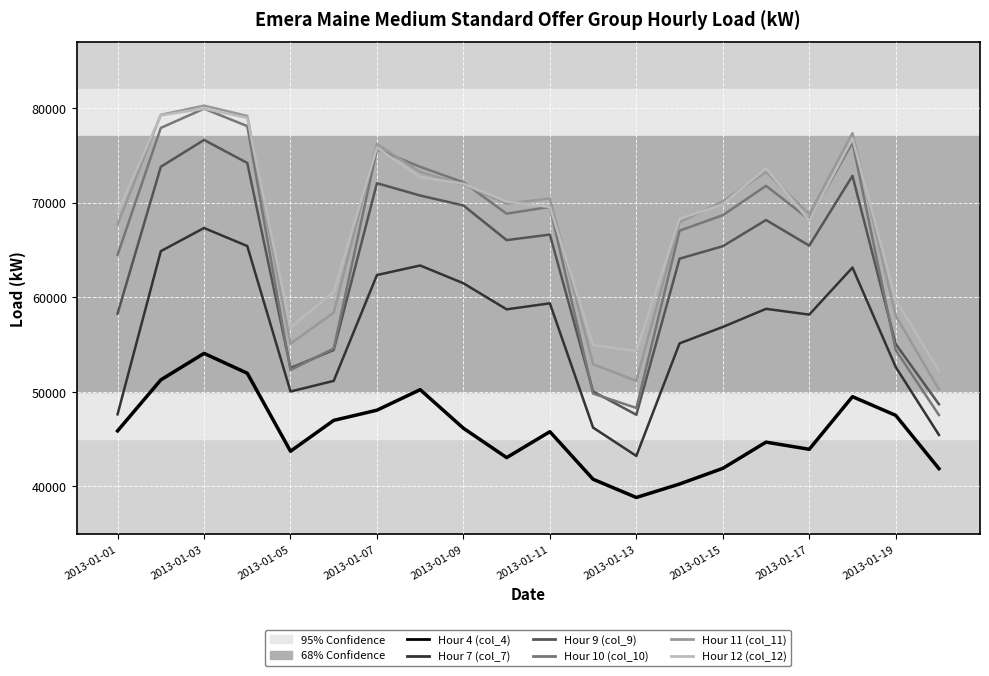

True or false: Hour 7 (col_7) and Hour 9 (col_9) cross at least once.

False